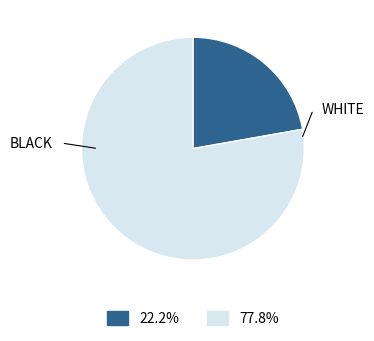

Is there any slice that represents more than half of the pie?

Yes